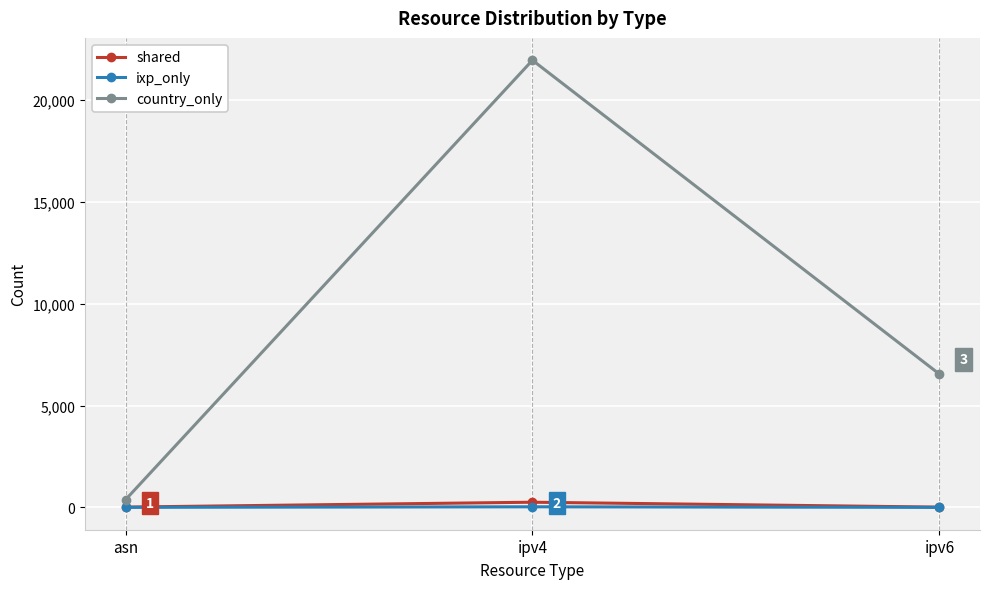

Which series has the widest spread of values?

country_only